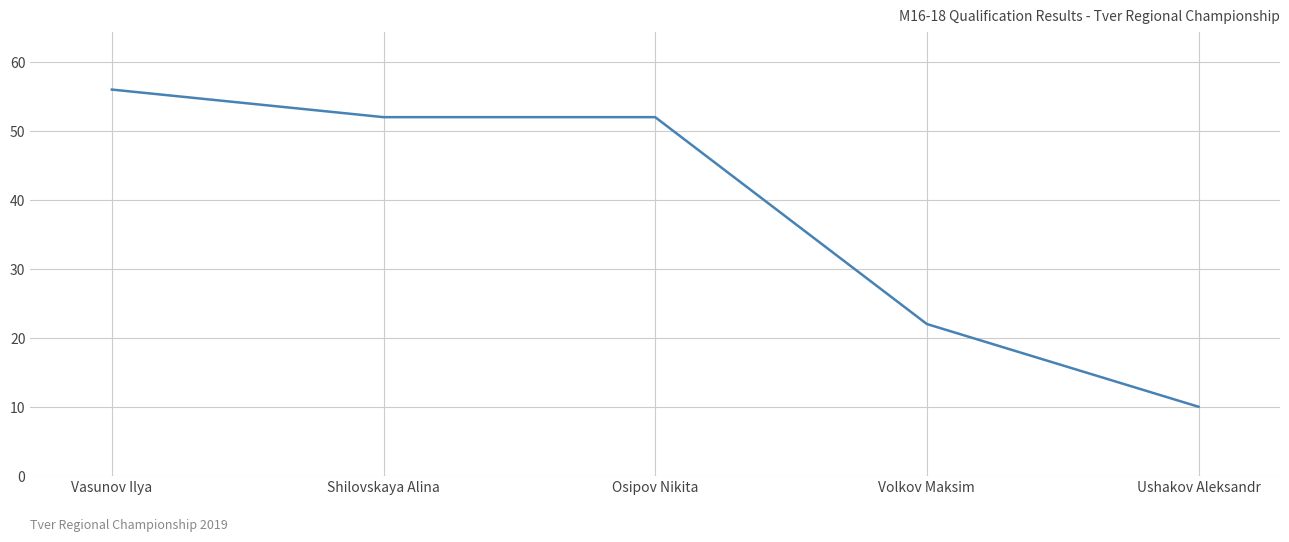

What is the minimum value shown in the chart?

10